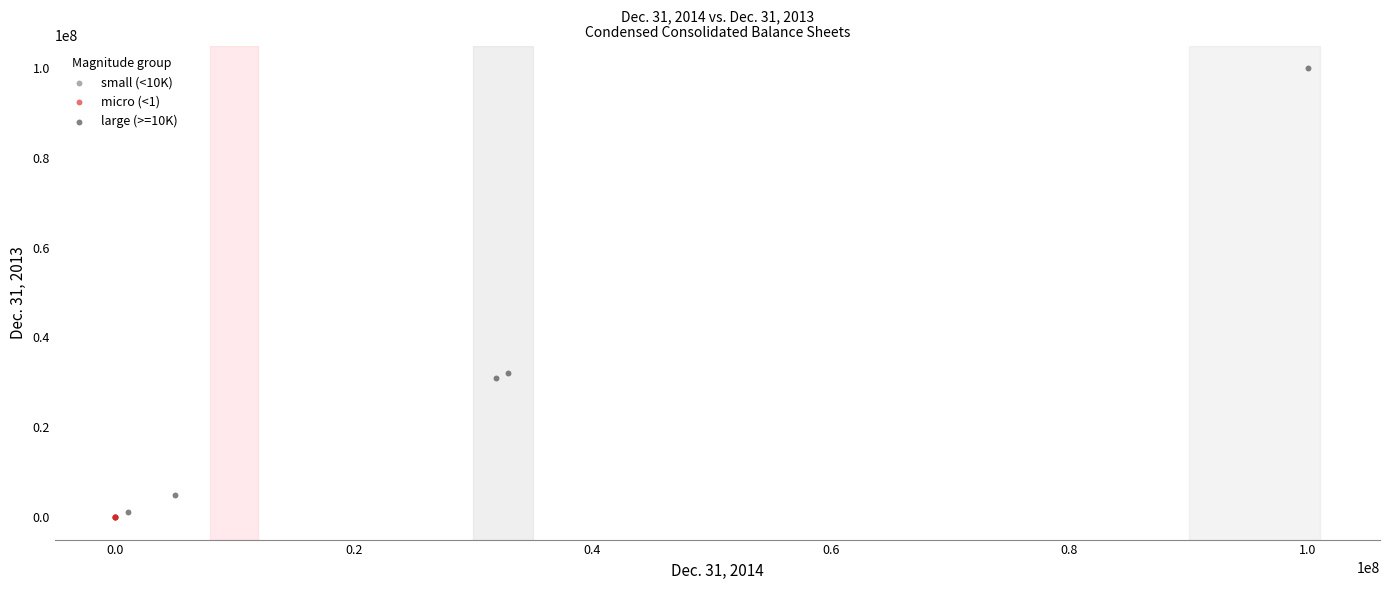

What are all the series names shown in the legend?

small (<10K), micro (<1), large (>=10K)